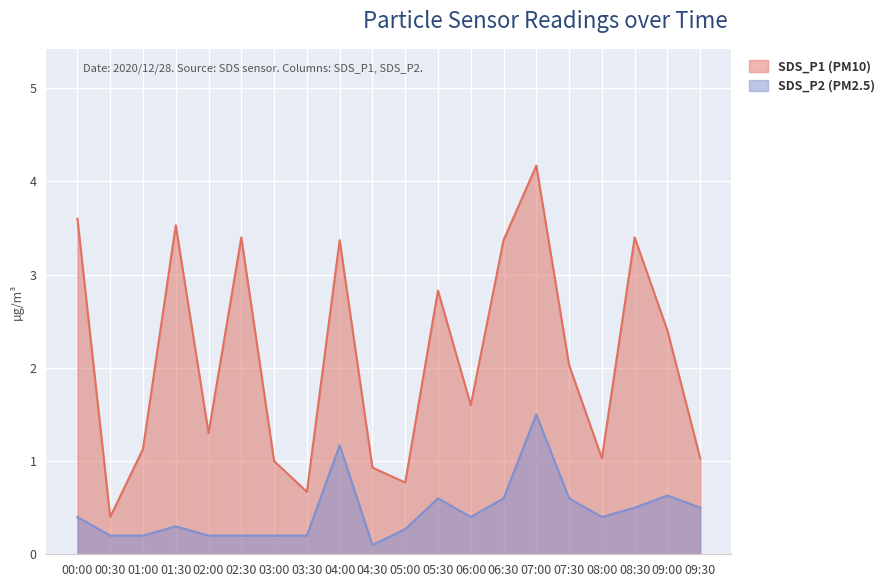

Reading left to right, extract all data points from this chart.

SDS_P1: 3.6	0.4	1.1	3.5	1.3	3.4	1.0	0.7	3.4	0.9	0.8	2.8	1.6	3.4	4.2	2.0	1.0	3.4	2.4	1.0
SDS_P2: 0.4	0.2	0.2	0.3	0.2	0.2	0.2	0.2	1.2	0.1	0.3	0.6	0.4	0.6	1.5	0.6	0.4	0.5	0.6	0.5